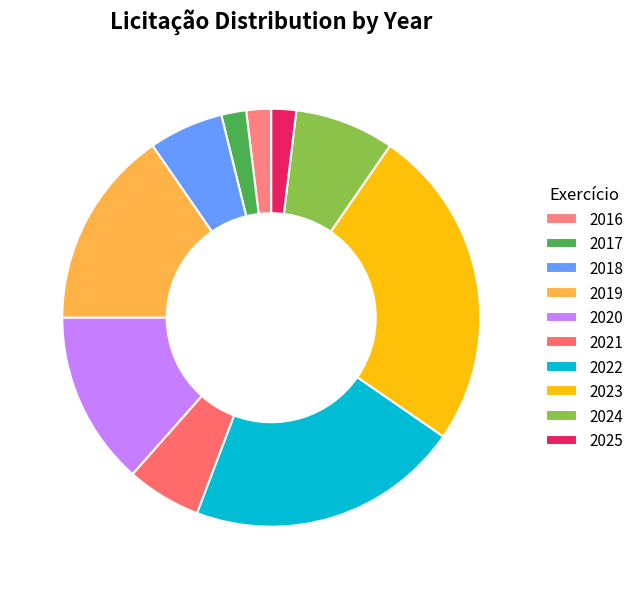

To the nearest percent, what portion does 2019 represent?

15%